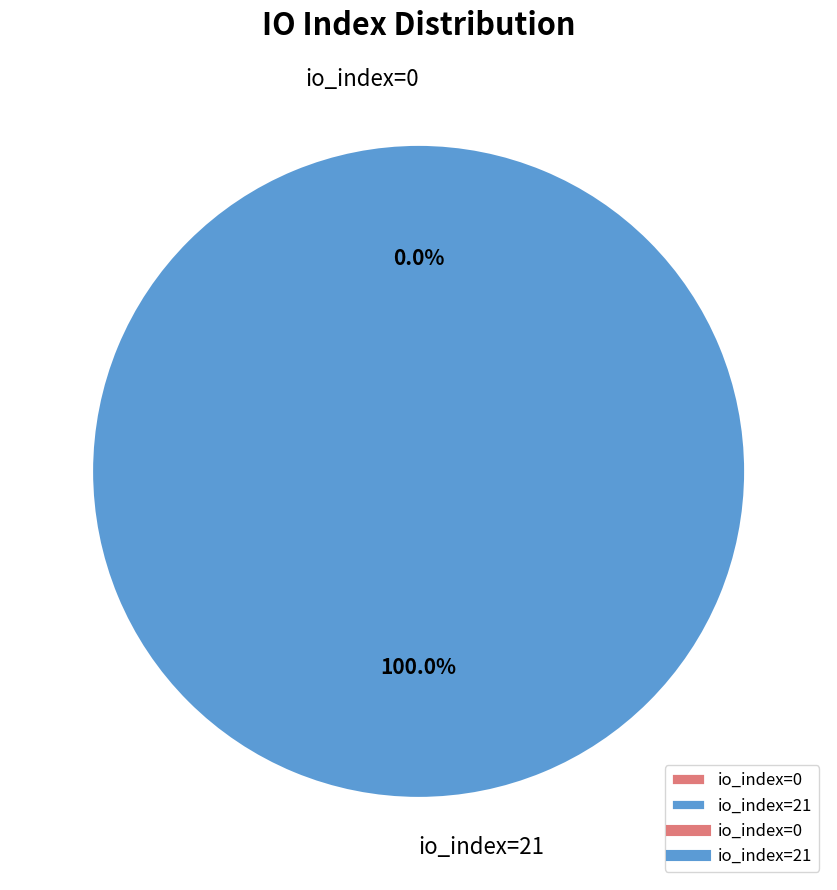

Which slice is the largest?

io_index=21